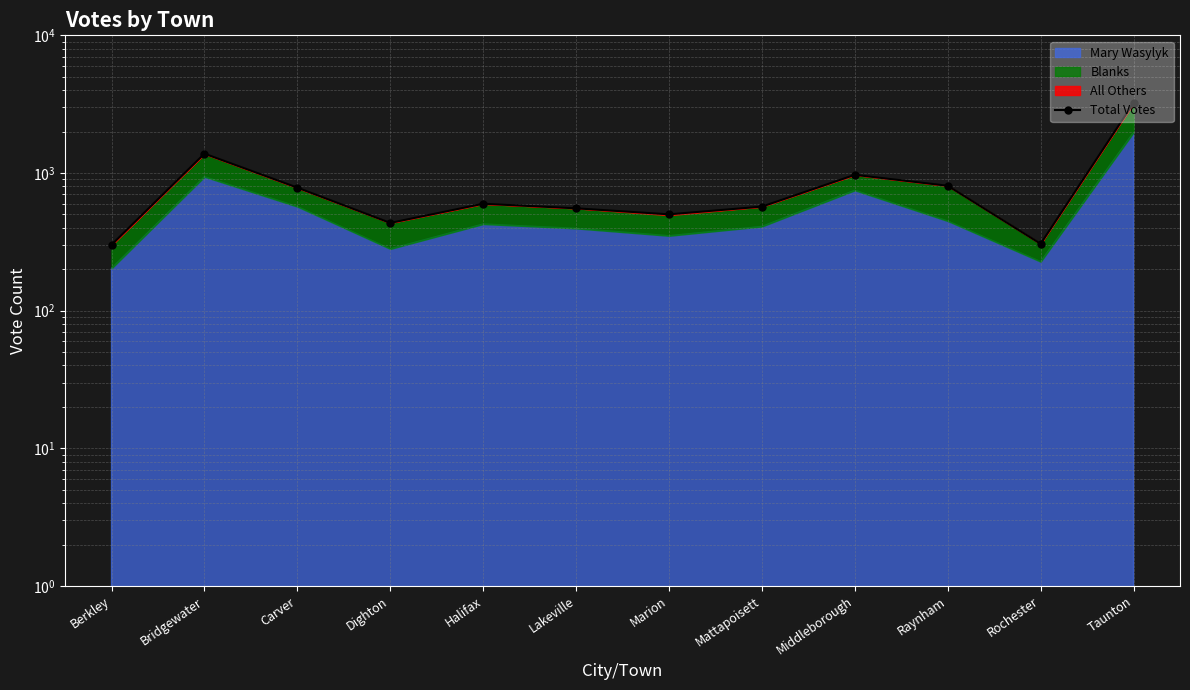

What is the difference between the second highest and minimum values?

1081